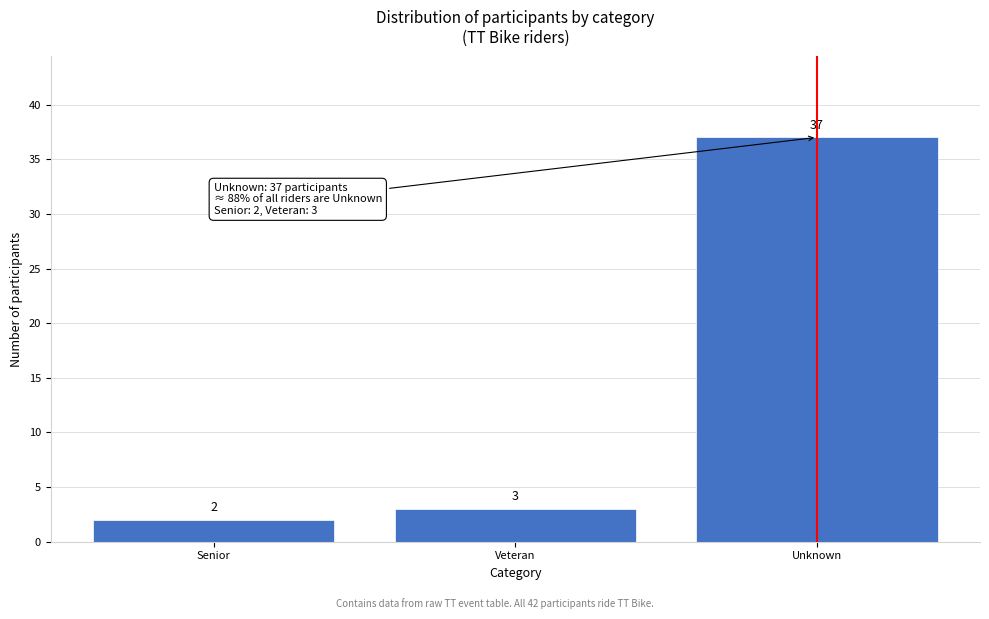

Reading left to right, list all the values displayed in this chart.

Senior=2	Veteran=3	Unknown=37